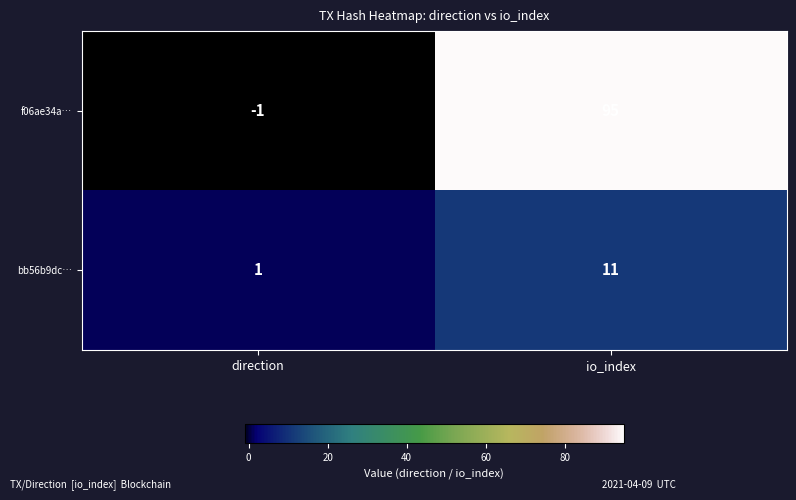

Rank the series by their maximum value, from lowest to highest.

bb56b9dc…, f06ae34a…